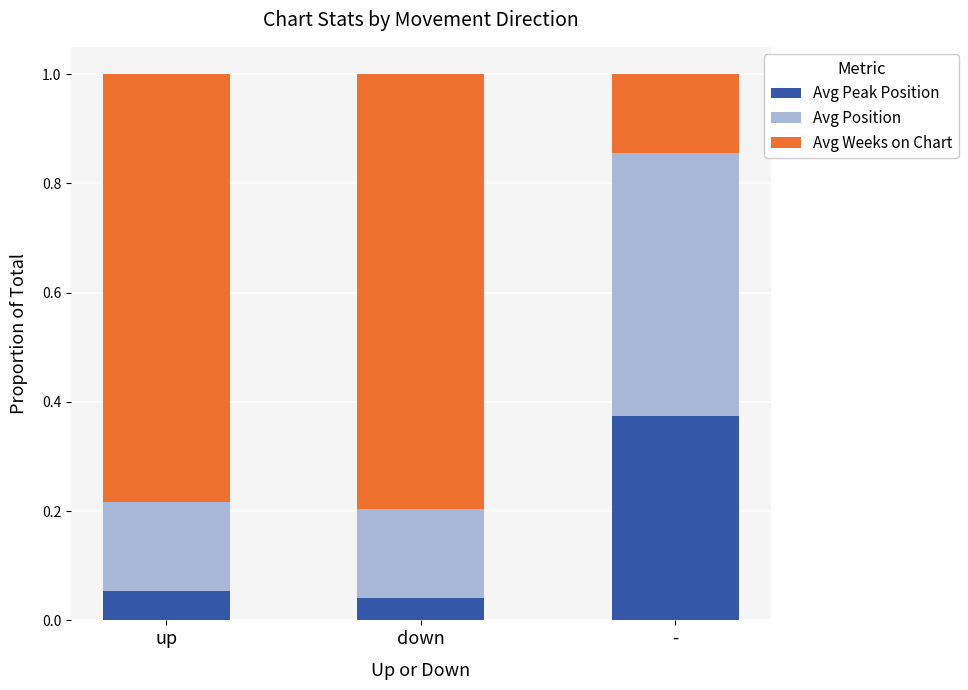

What is the total value across all series at -?

1.0